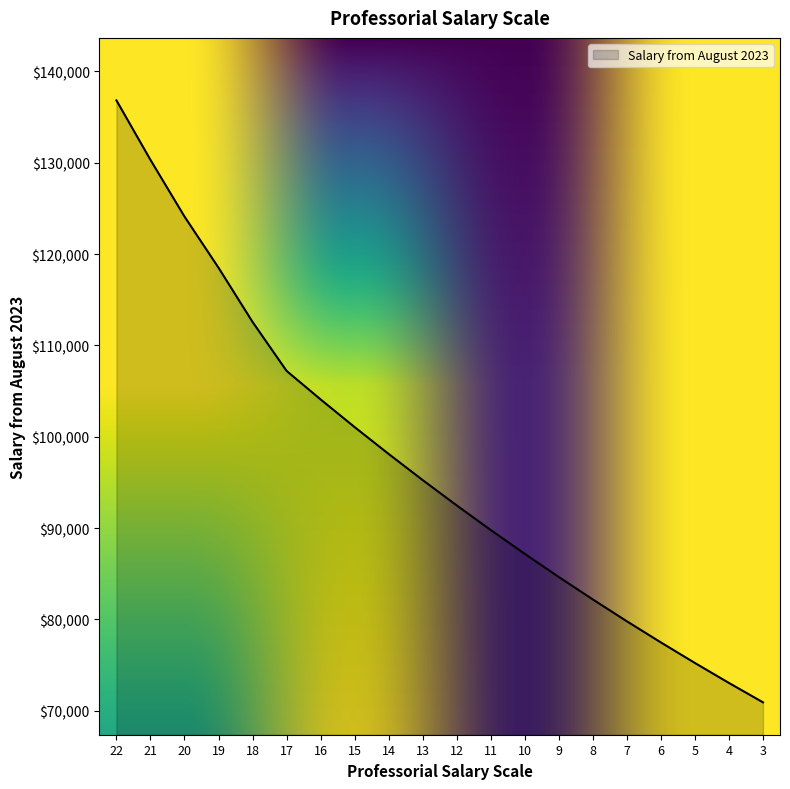

What is the difference between the values at 5 and 22?

61601.4